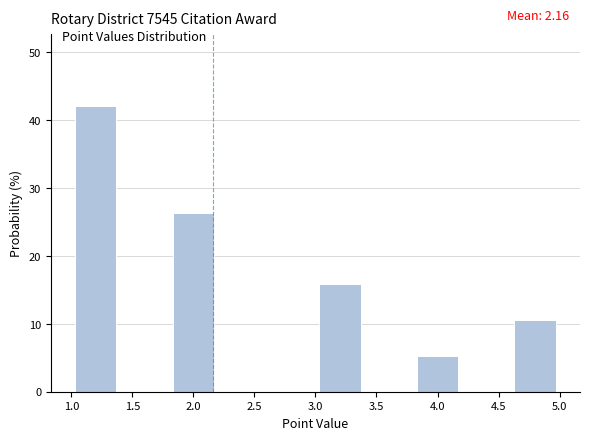

Over which range of the x-axis is the bar tallest?

1.0 to 1.4